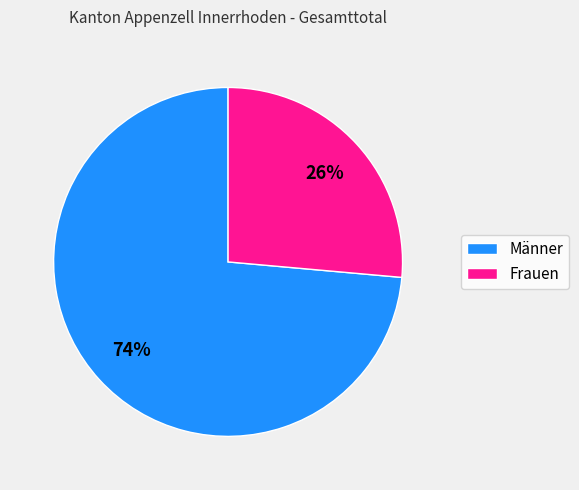

Is there any slice that represents more than half of the pie?

Yes